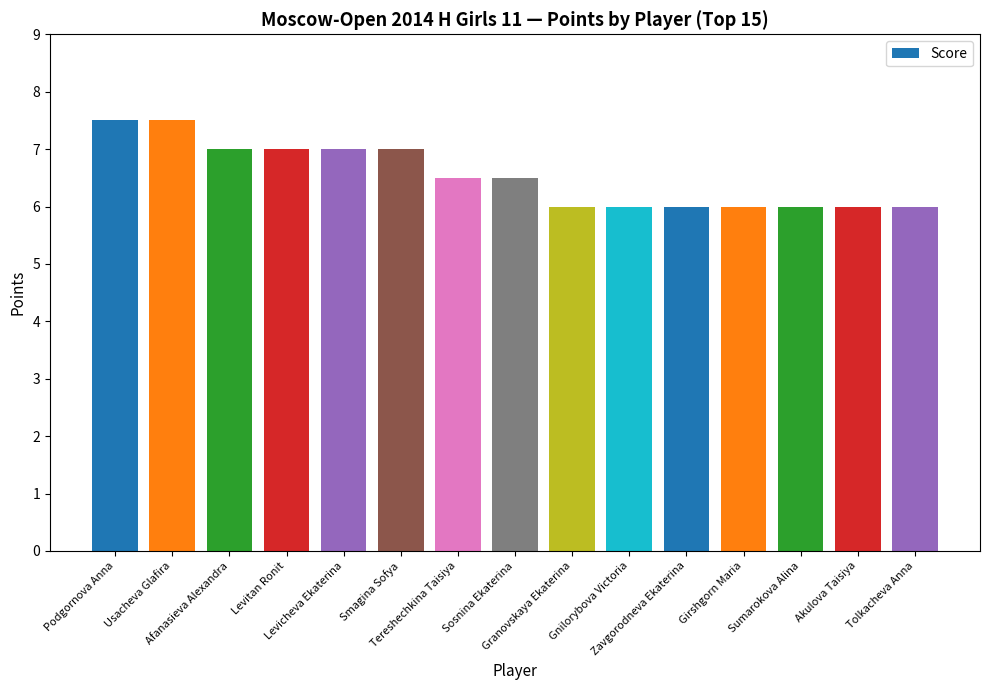

Are the bars grouped side by side (vs. stacked)?

No